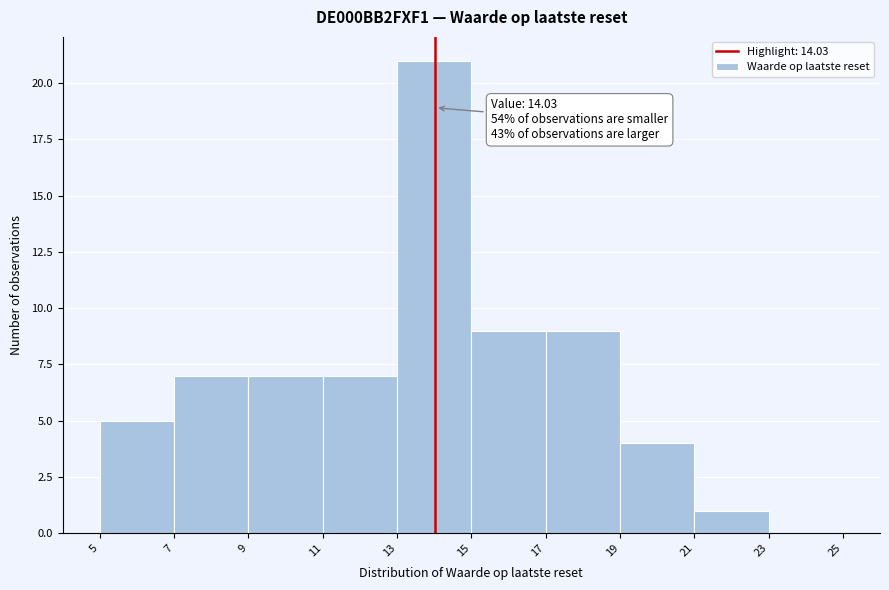

Over which range of the x-axis is the bar tallest?

13 to 15